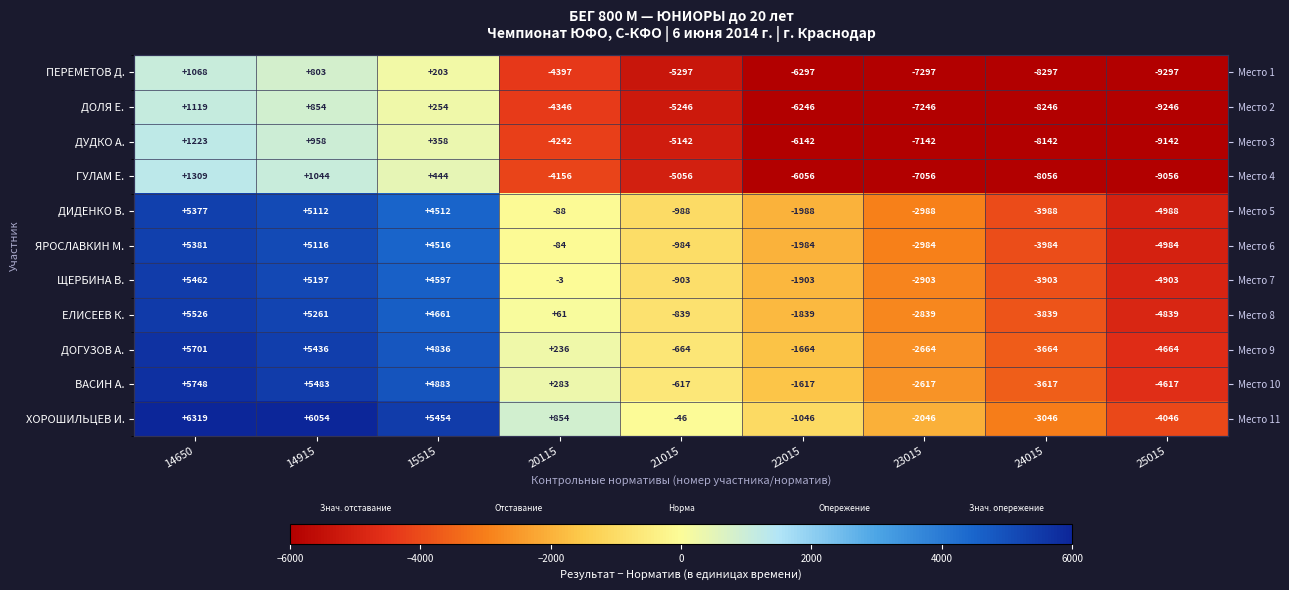

What is the sum of the ДИДЕНКО В. values at 14650 and 21015?

4389